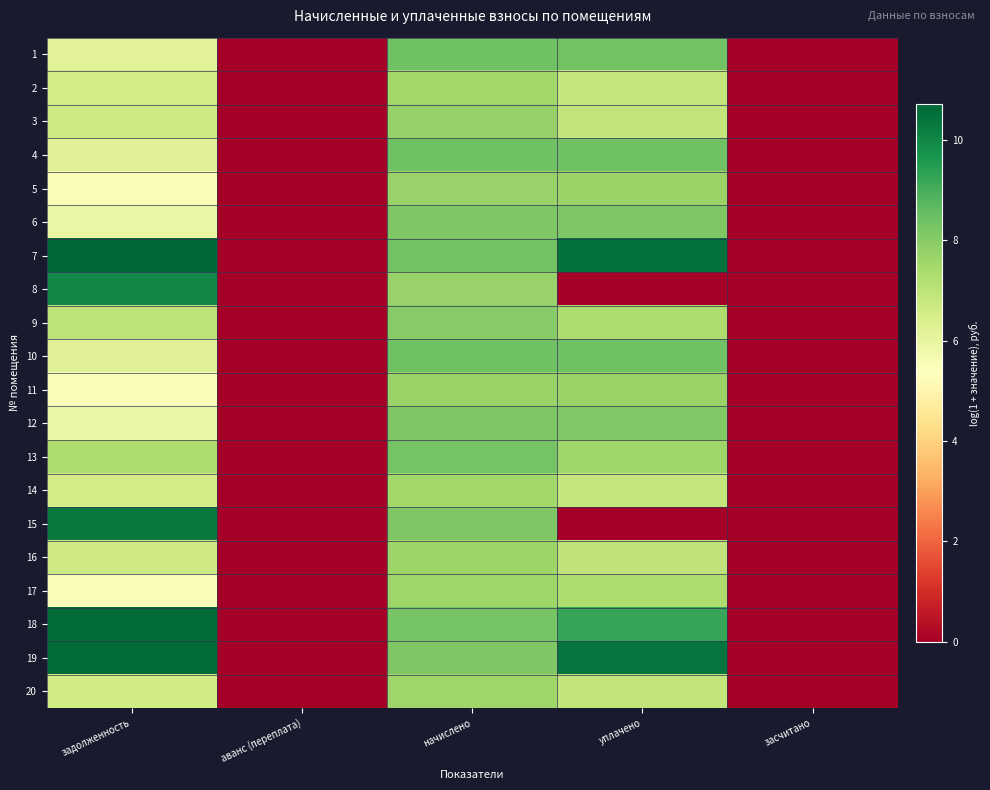

Between начислено and засчитано, which is larger?

начислено